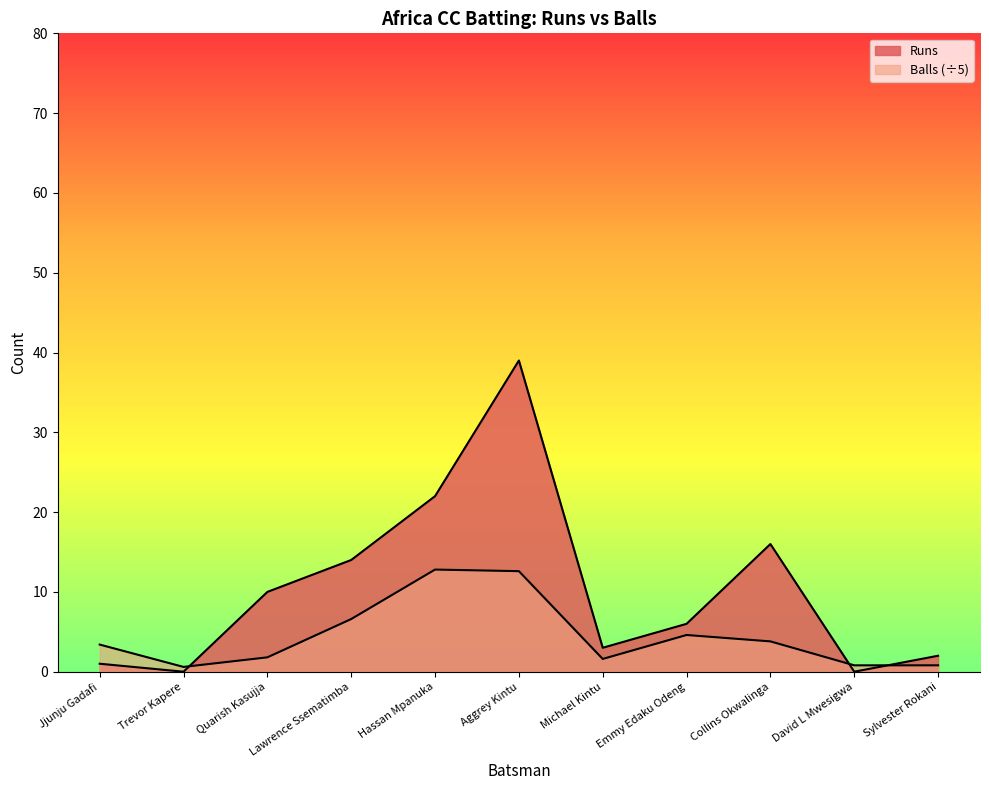

Between which two adjacent categories do Balls and Runs first intersect?

Trevor Kapere and Quarish Kasujja